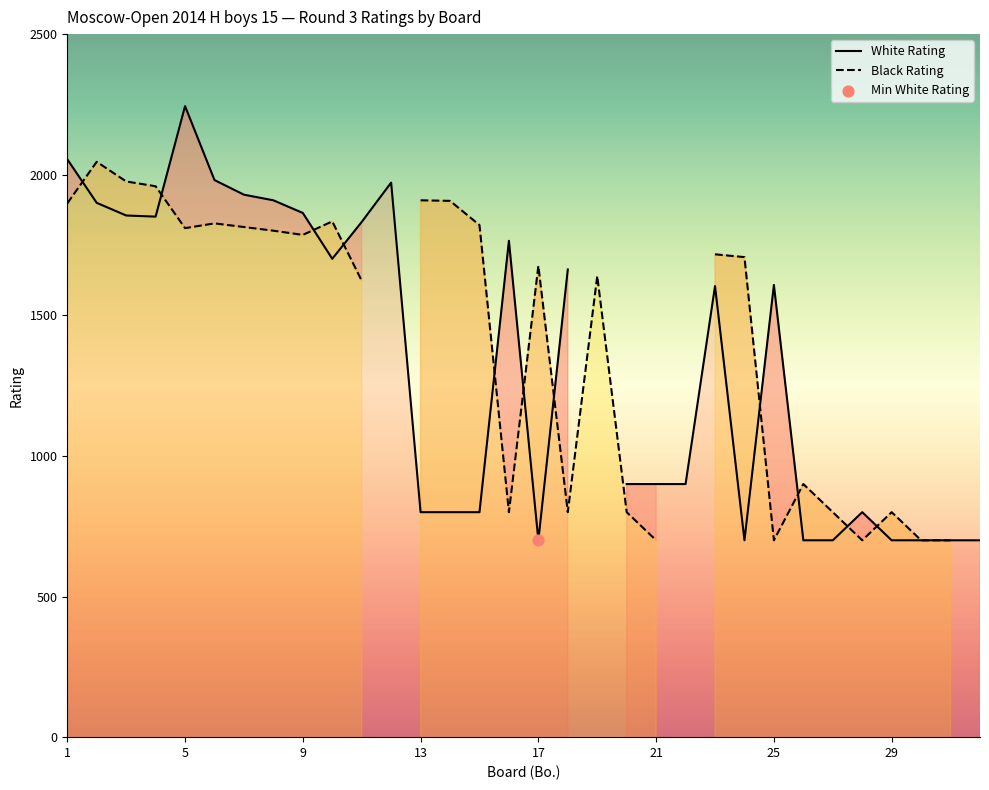

At which category is the sum across all series the highest?

5